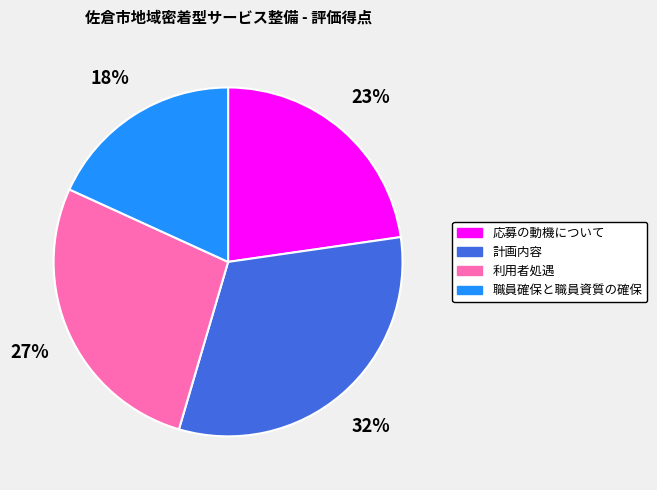

What is the largest slice in the pie chart?

計画内容